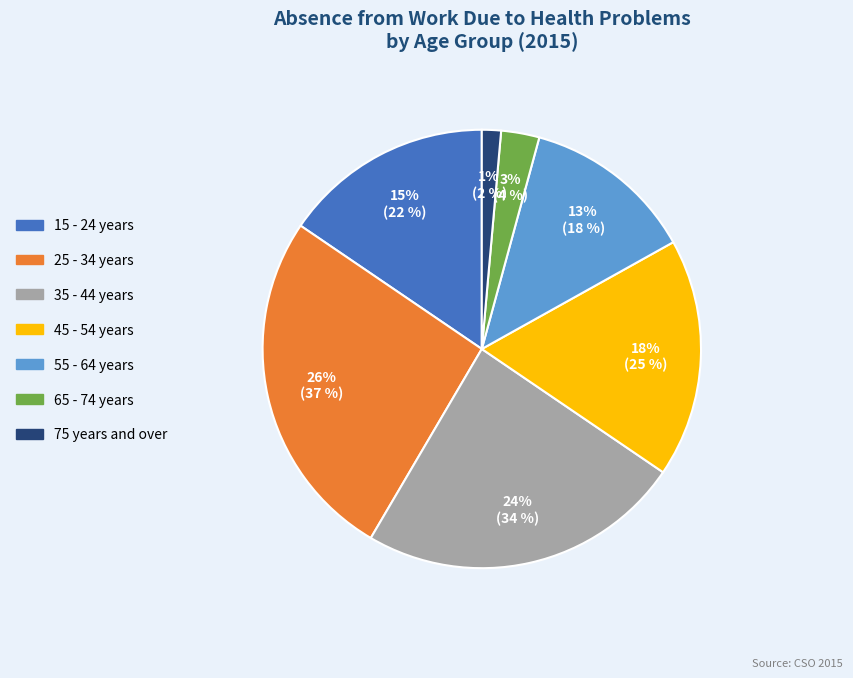

Which has a higher value, 55 - 64 years or 65 - 74 years?

55 - 64 years